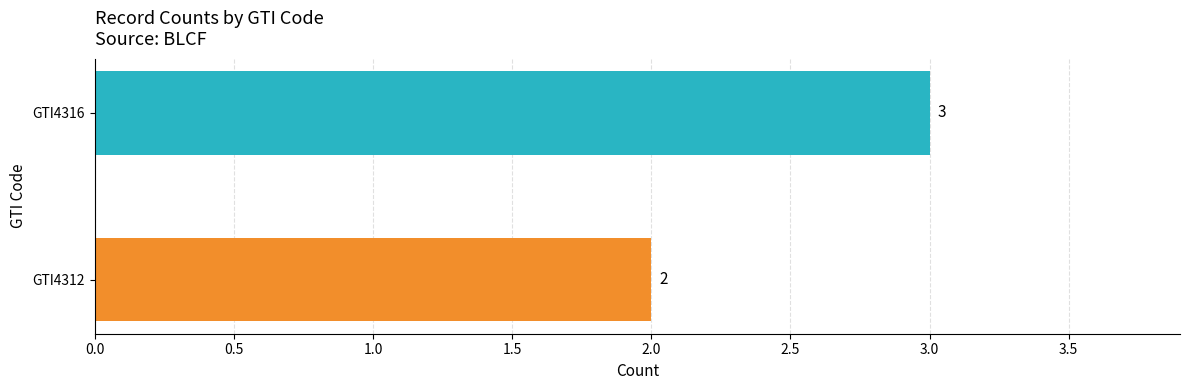

Reading top to bottom, transcribe all the data shown in this chart.

GTI4316=3	GTI4312=2